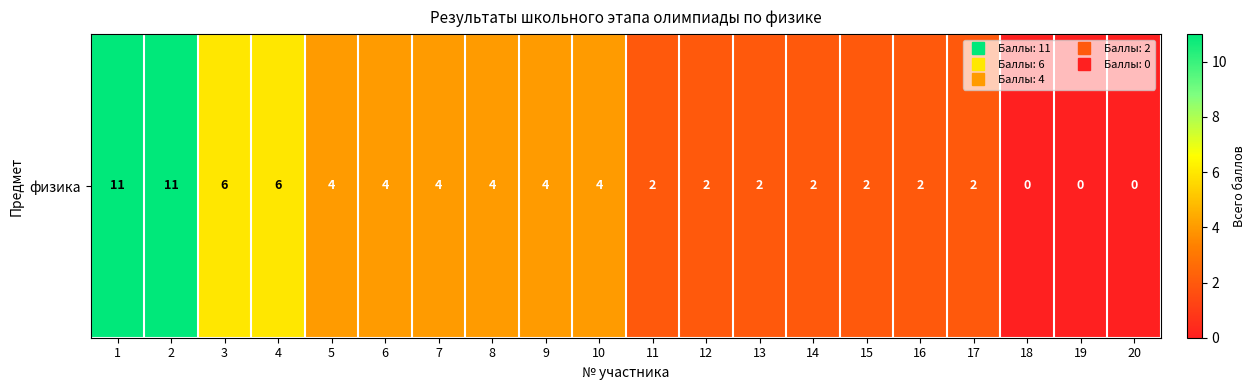

List the labels in order of value, smallest first.

18, 19, 20, 11, 12, 13, 14, 15, 16, 17, 5, 6, 7, 8, 9, 10, 3, 4, 1, 2